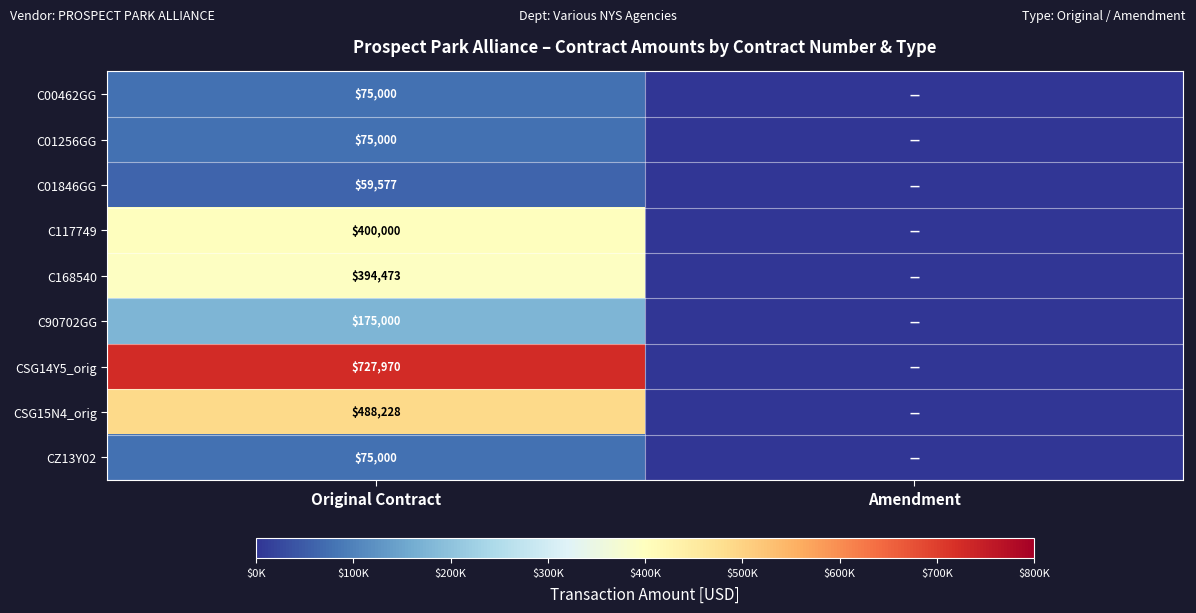

What is the total value across all series at Original Contract?

2470248